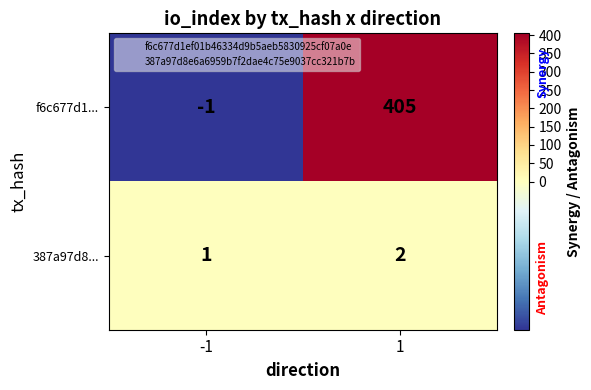

The 387a97d8... series shows 2 at 1. True or false?

True